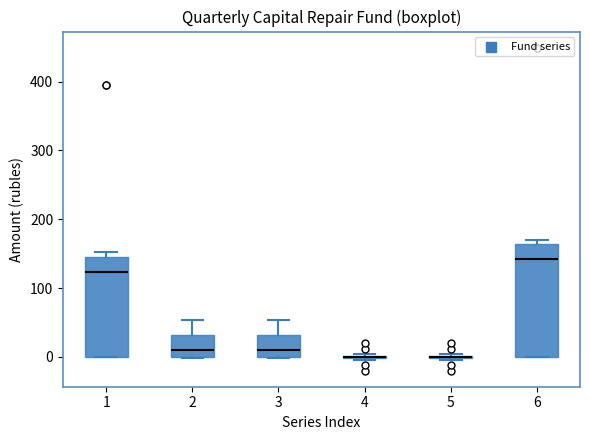

Reading left to right, transcribe this box plot: for each box, give where its median line is, the range the box spans, and where its two whiskers end, as read against the y-axis. The values are not printed on the chart, so give them approximately, as read against the axis.

1: median 120, box 0 to 150, whiskers 0 to 150 (just above the box's upper edge)
2: median 10, box 0 to 30, whiskers 0 to 50
3: median 10, box 0 to 30, whiskers 0 to 50
4: box collapsed to a line at 0, whiskers 0 to 0
5: box collapsed to a line at 0, whiskers 0 to 0
6: median 140, box 0 to 160, whiskers 0 to 170